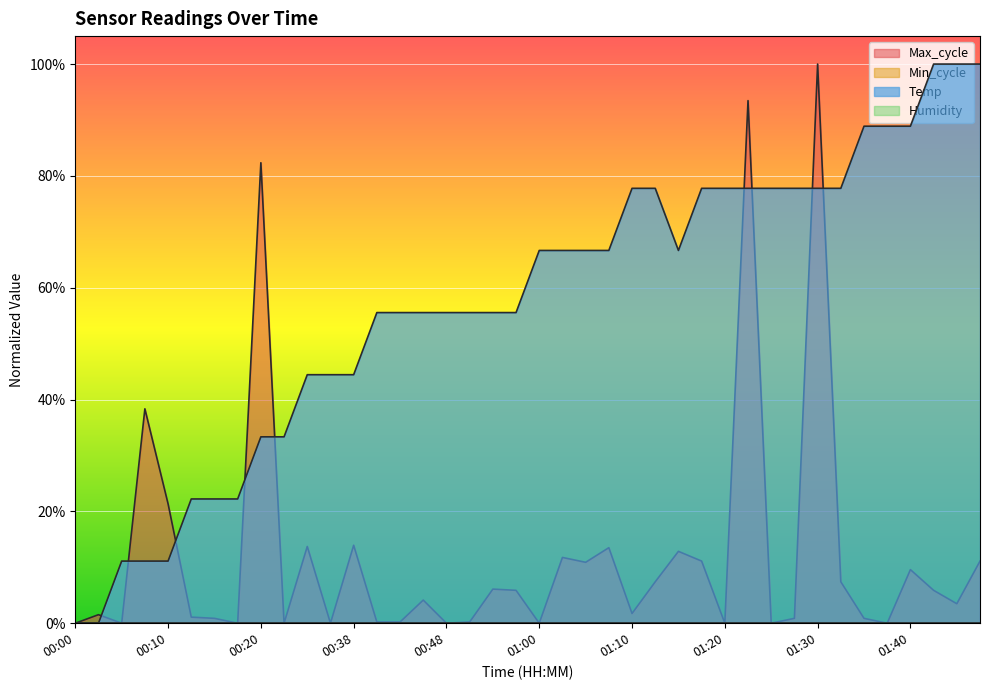

What position from the right is 01:15?

14